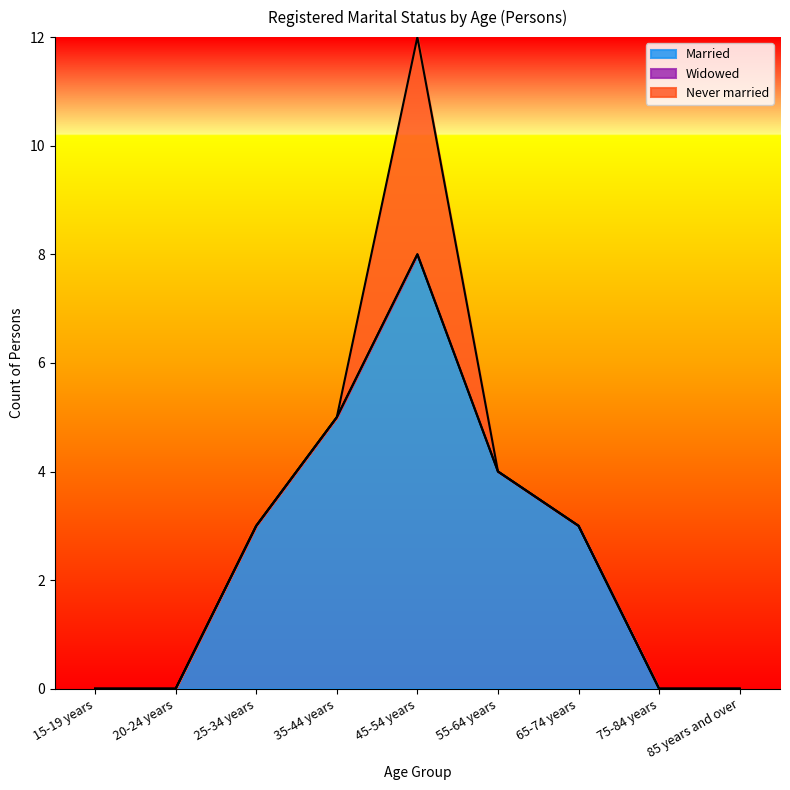

Is the value of Widowed at 35-44 years greater than the value of Never married at 65-74 years?

No